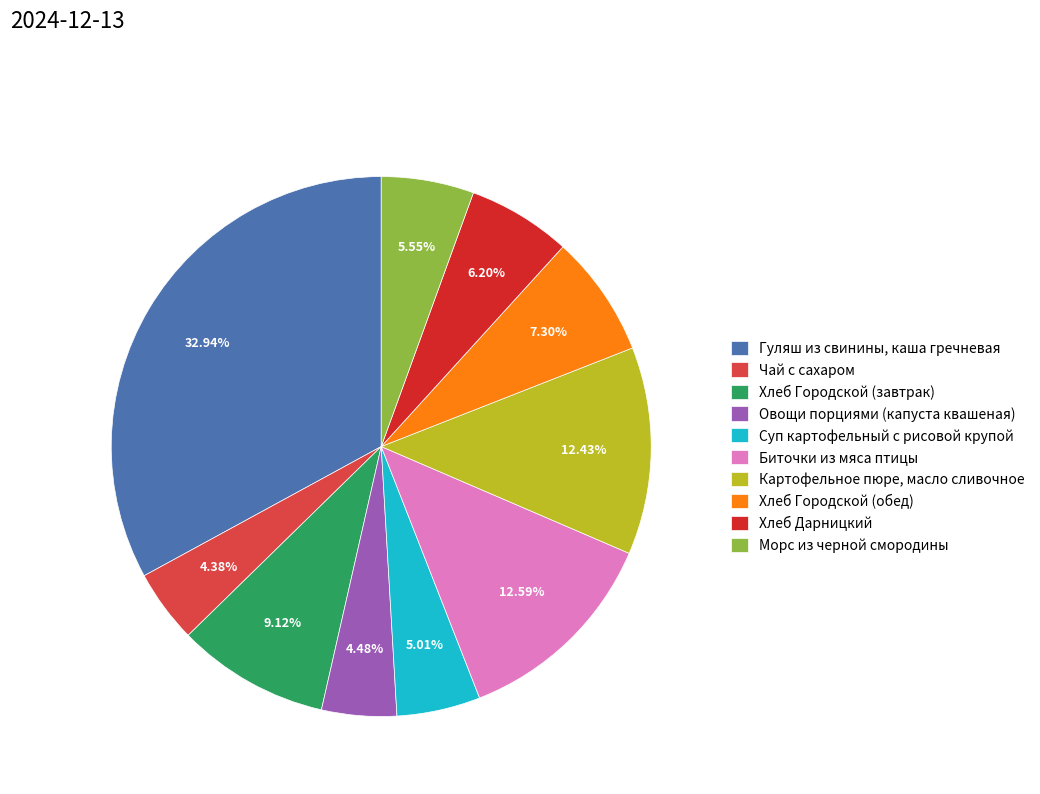

Does Овощи порциями (капуста квашеная) account for over 50% of the chart?

No